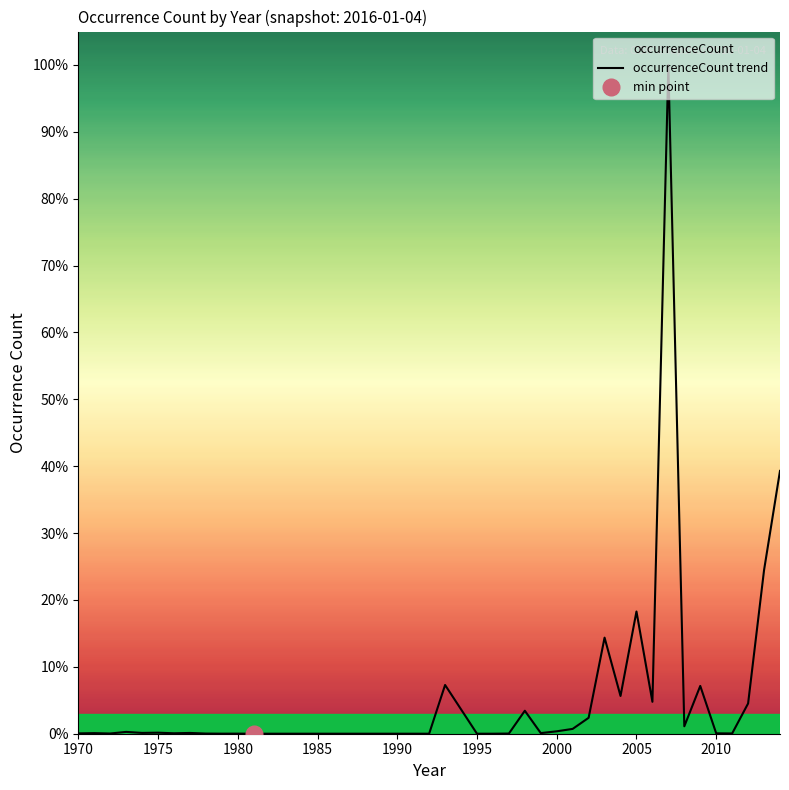

At which category does the data reach its first local peak?

1975